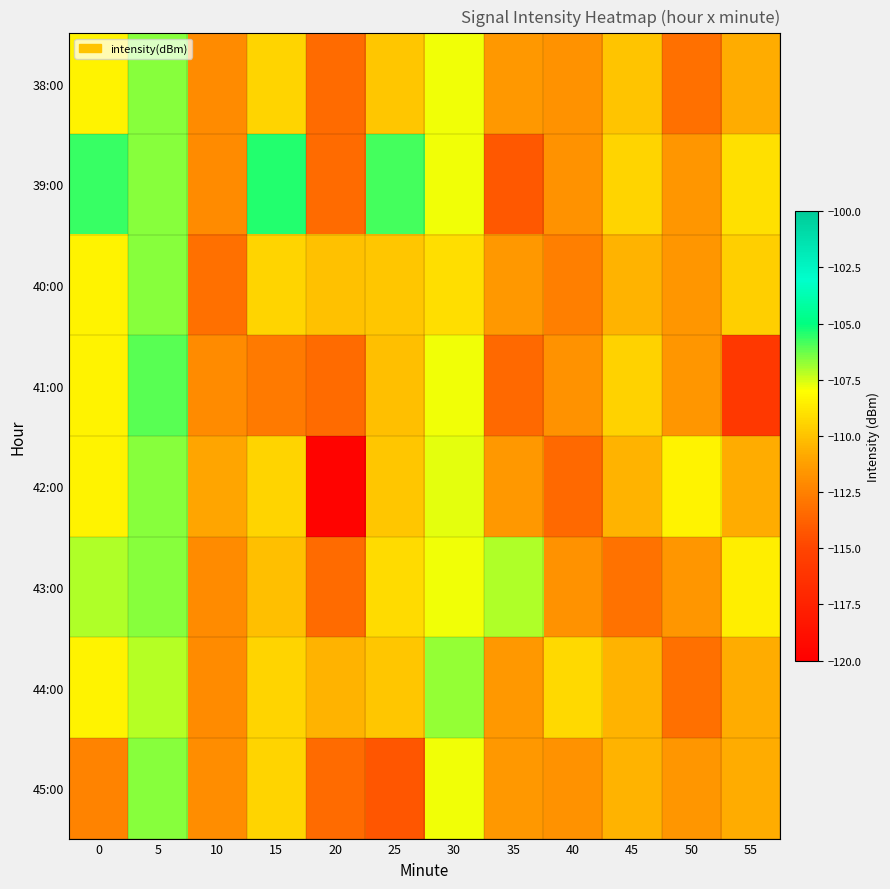

At 25, list the series in order from smallest to largest.

45:00, 41:00, 38:00, 40:00, 42:00, 44:00, 43:00, 39:00